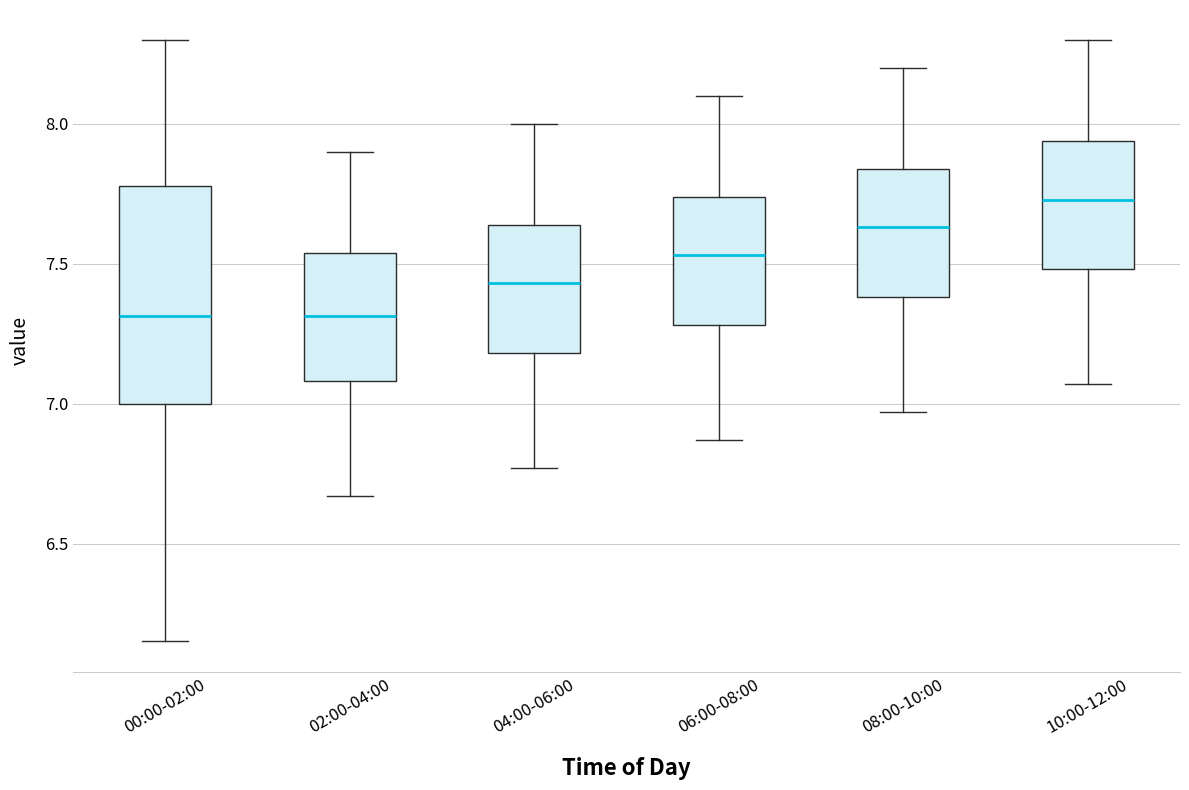

Which box is the tallest, from its lower edge to its upper edge?

00:00-02:00